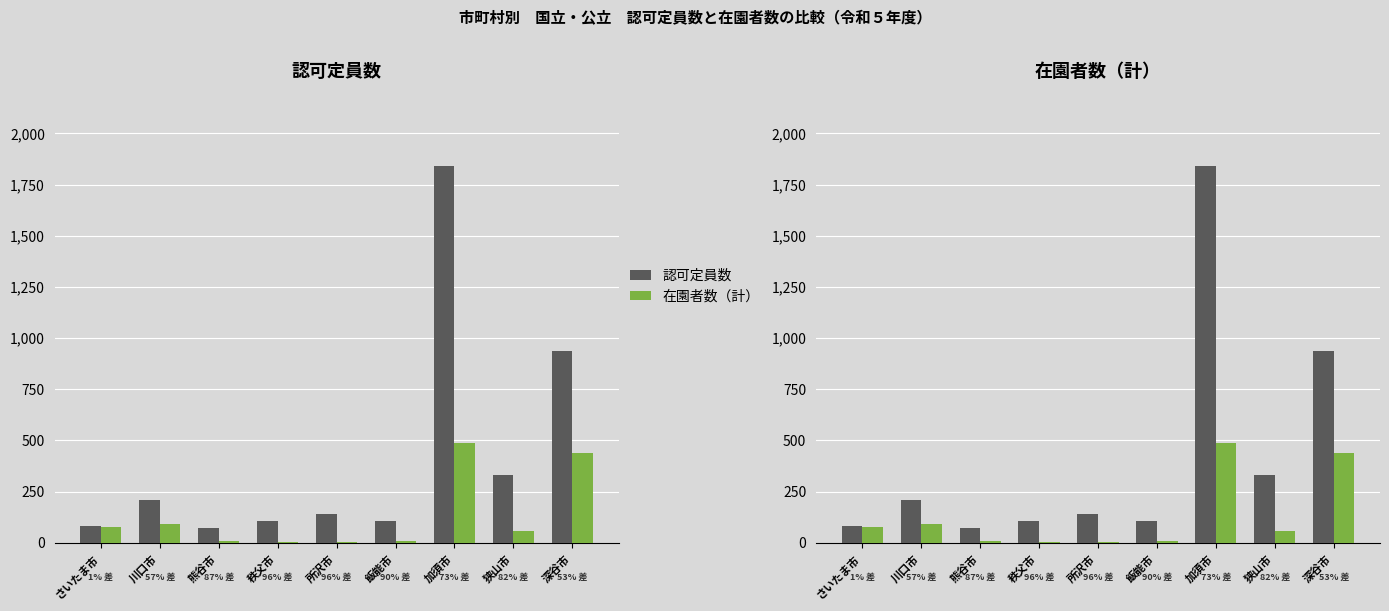

How many groups of bars are there?

9